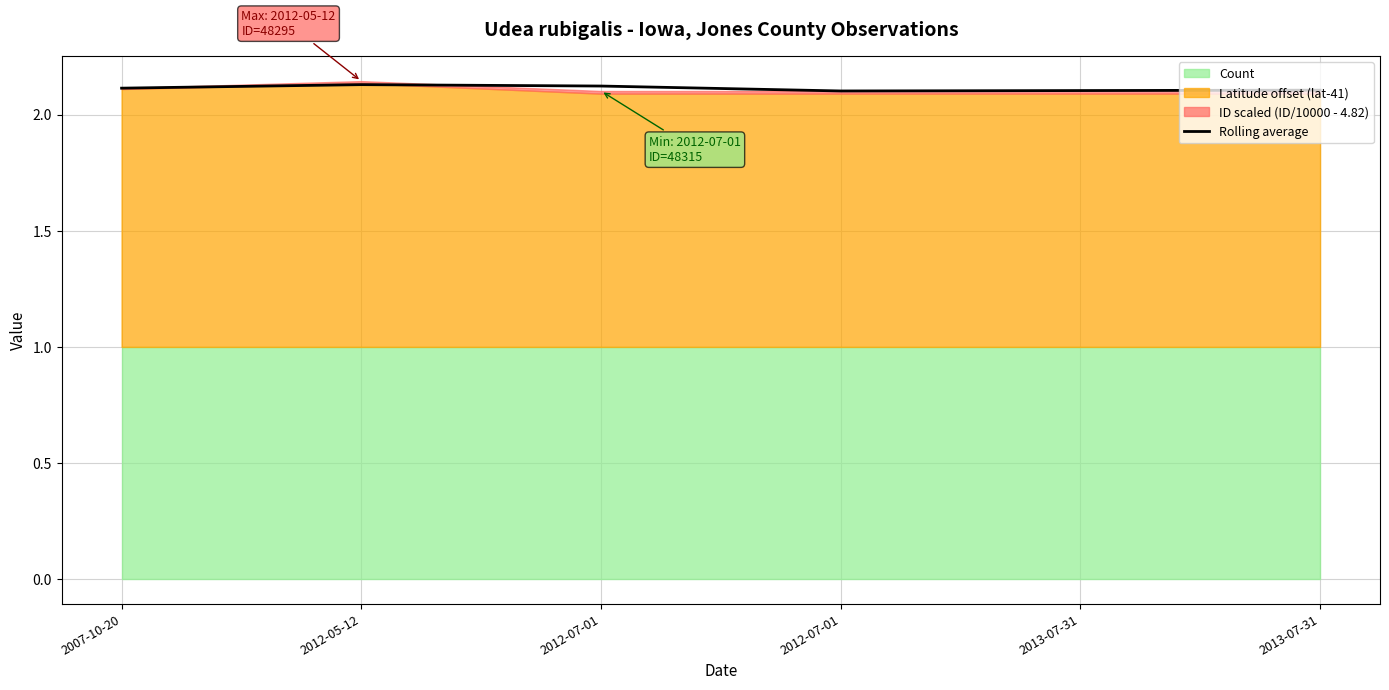

List the labels in order of value, largest first.

2012-05-12, 2012-07-01, 2007-10-20, 2013-07-31, 2013-07-31, 2012-07-01